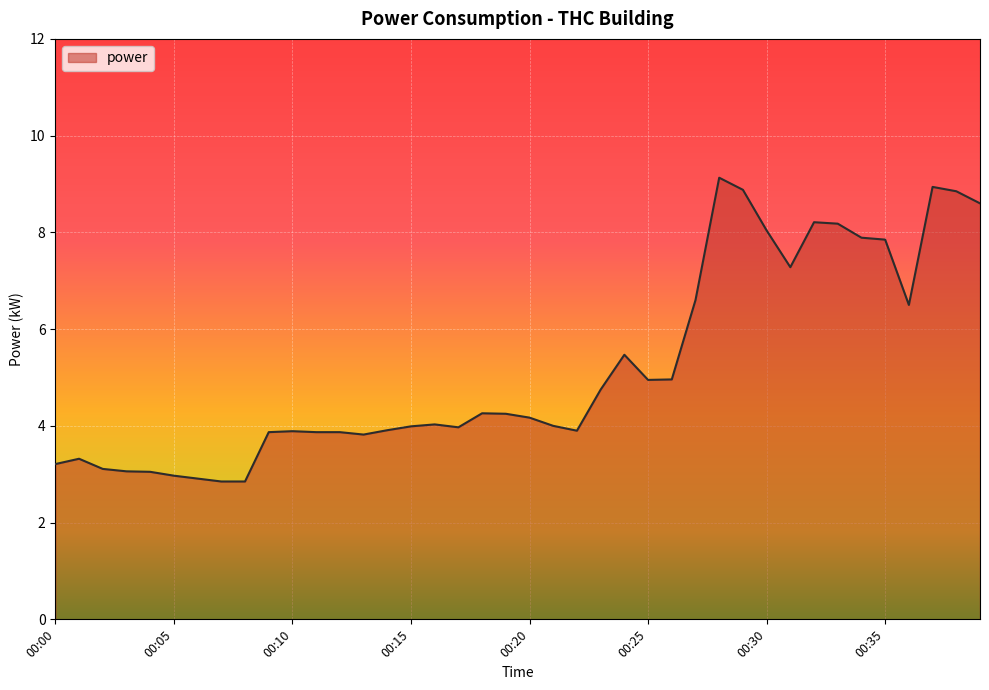

What is the minimum value shown in the chart?

2.9